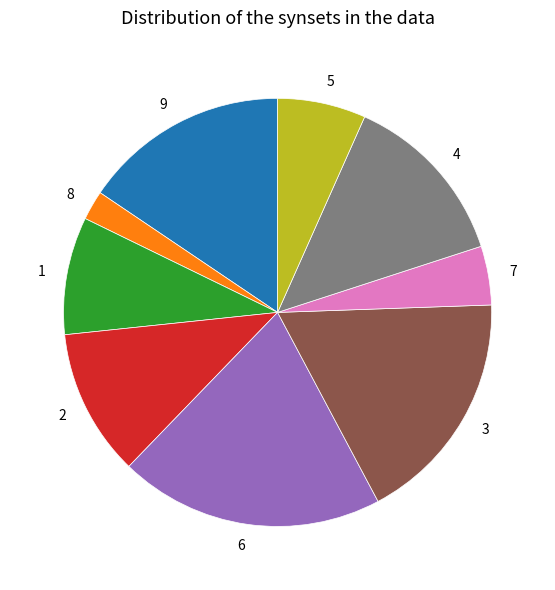

Is the sum of 5 and 4 greater than half?

No